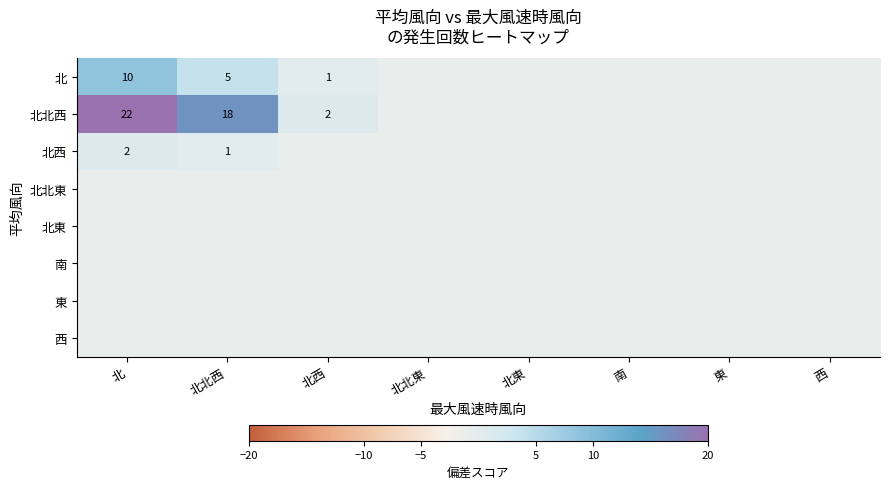

Is the value of 西 at 北東 greater than the value of 南 at 北?

No